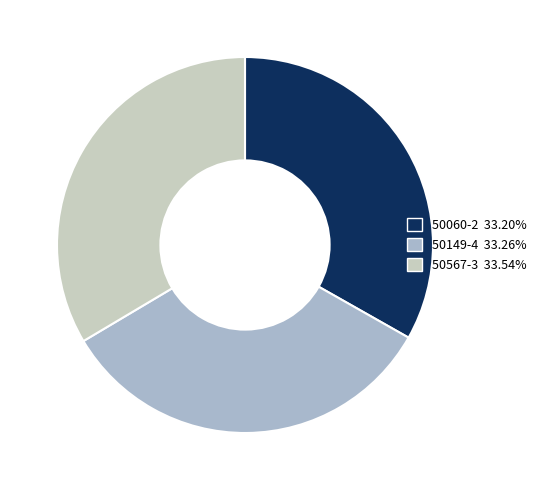

Approximately how many times larger is the value at 50567-3 compared to 50149-4?

1.0